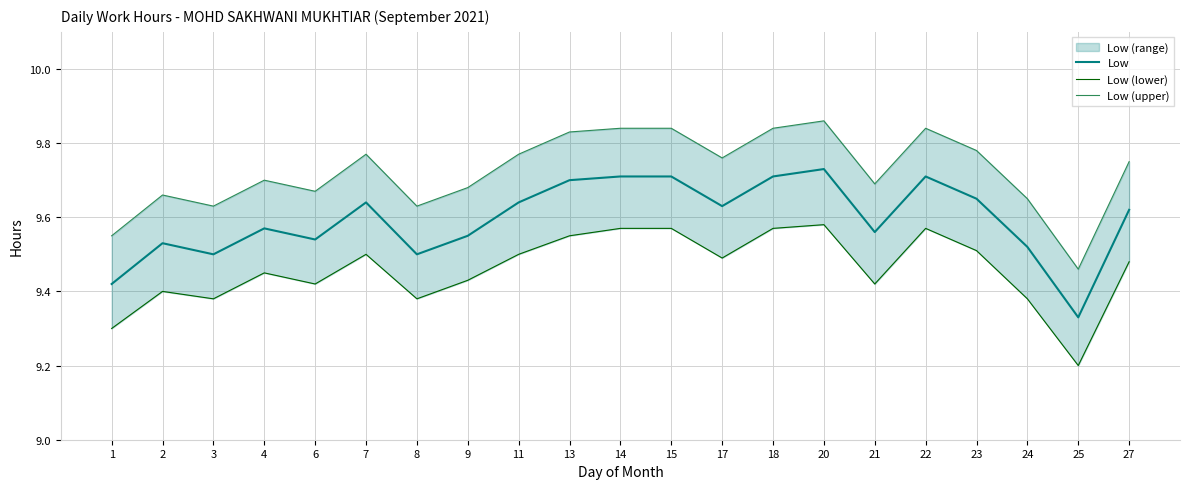

Which category has the highest value in the Low series?

20